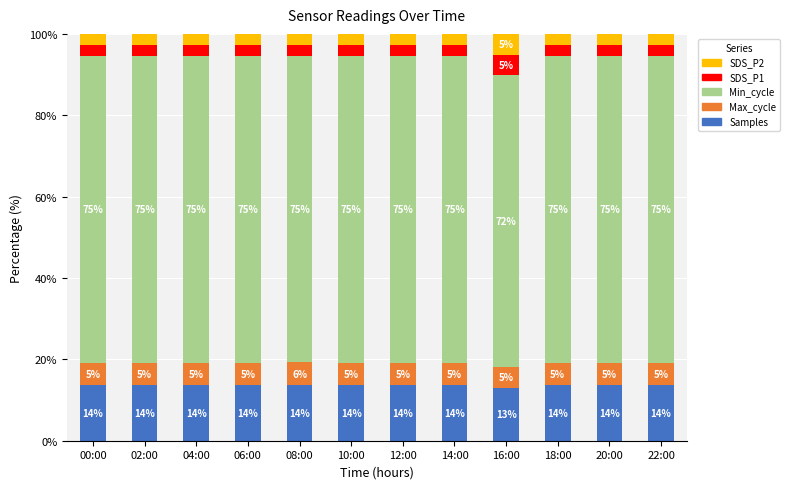

Is it true that Max_cycle equals 1.8 at 00:00?

False